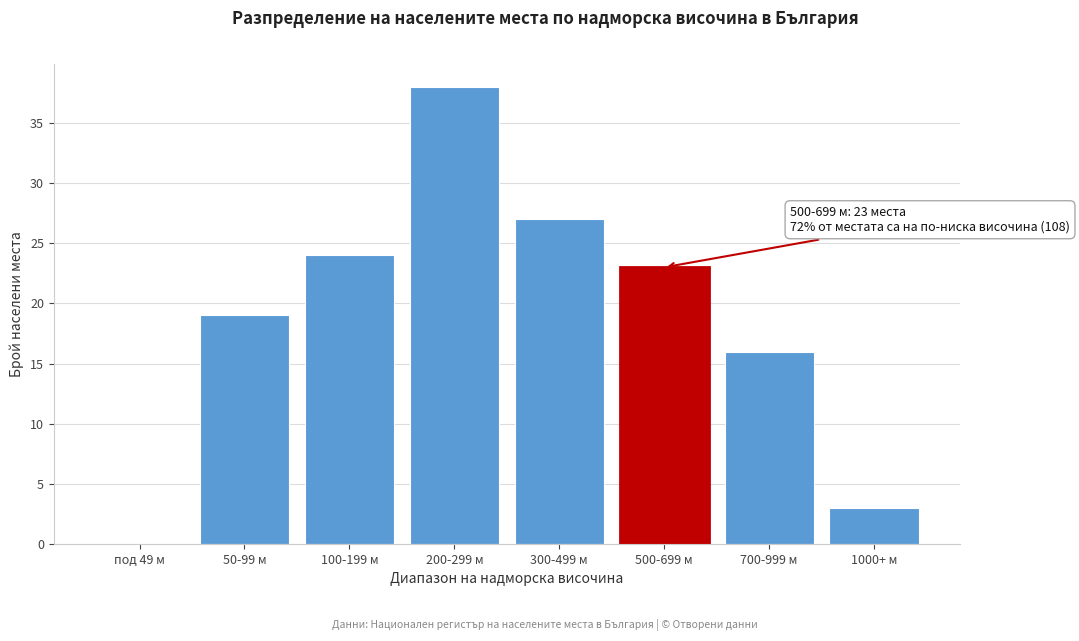

Reading left to right, list all the values displayed in this chart.

под 49 м=0	50-99 м=19	100-199 м=24	200-299 м=38	300-499 м=27	500-699 м=23	700-999 м=16	1000+ м=3